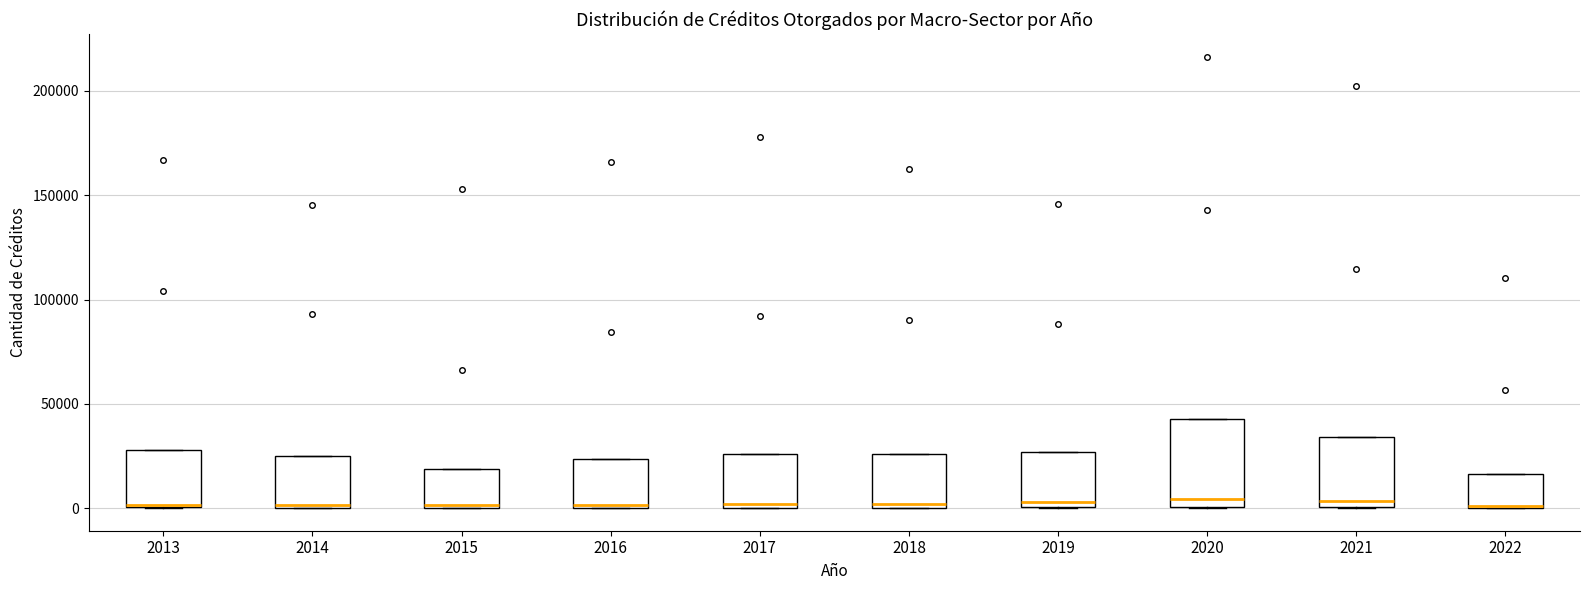

Reading left to right, transcribe this box plot: for each box, give where its median line is, the range the box spans, and where its two whiskers end, as read against the y-axis. The values are not printed on the chart, so give them approximately, as read against the axis.

2013: median 0, box 0 to 30000, whiskers 0 to 30000
2014: median 0, box 0 to 25000, whiskers 0 to 25000
2015: median 0, box 0 to 20000, whiskers 0 to 20000
2016: median 0, box 0 to 25000, whiskers 0 to 25000
2017: median 0 (just above the box's lower edge), box 0 to 25000, whiskers 0 to 25000
2018: median 0 (just above the box's lower edge), box 0 to 25000, whiskers 0 to 25000
2019: median 5000, box 0 to 25000, whiskers 0 to 25000
2020: median 5000, box 0 to 45000, whiskers 0 to 45000
2021: median 5000, box 0 to 35000, whiskers 0 to 35000
2022: median 0 (drawn on the box's lower edge), box 0 to 15000, whiskers 0 to 15000